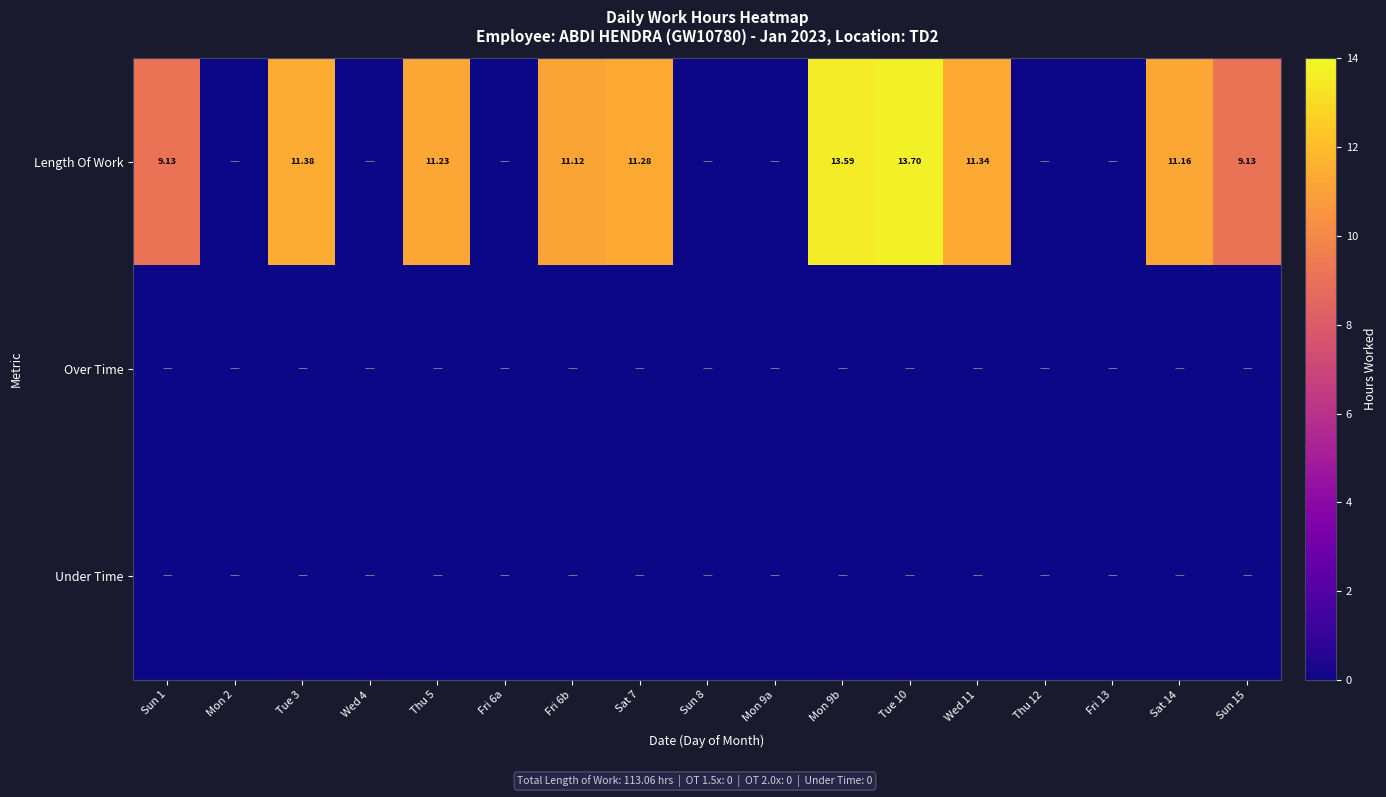

Which series has the largest total across all categories?

Length Of Work